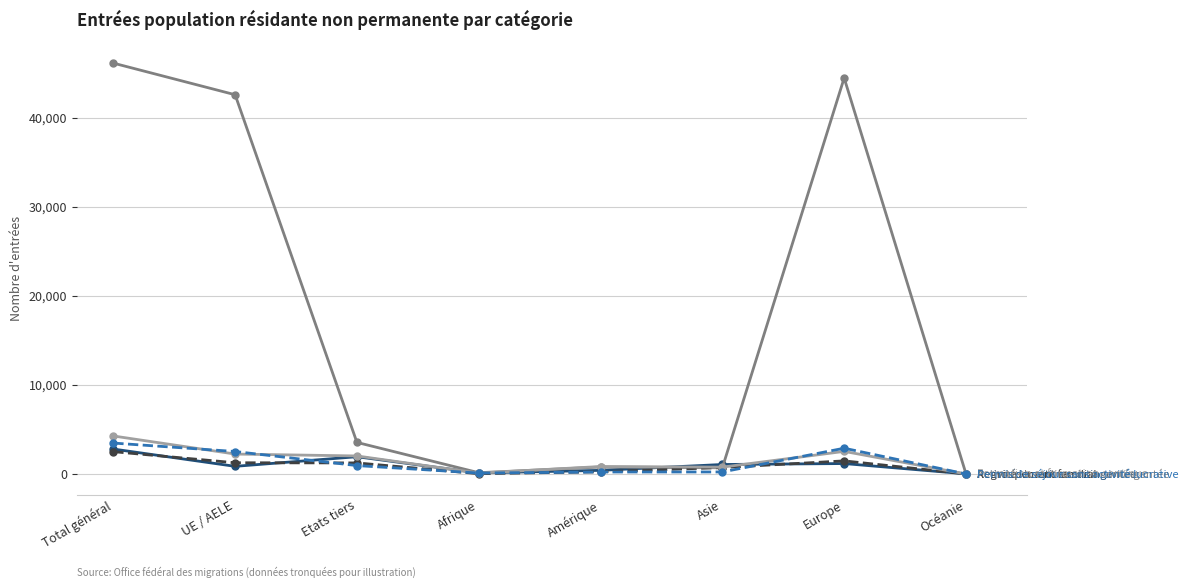

At which category is the sum across all series the highest?

Total général